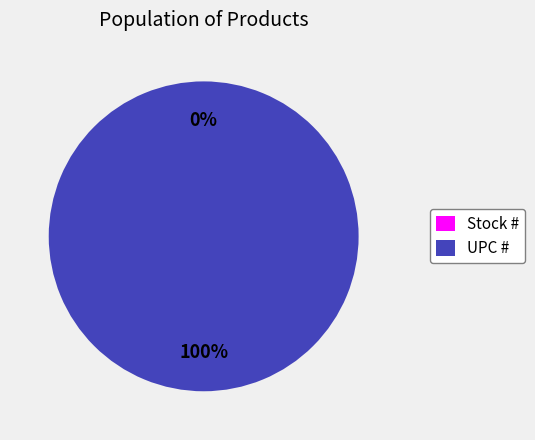

To the nearest percent, what is the combined percentage of Stock # and UPC #?

100%